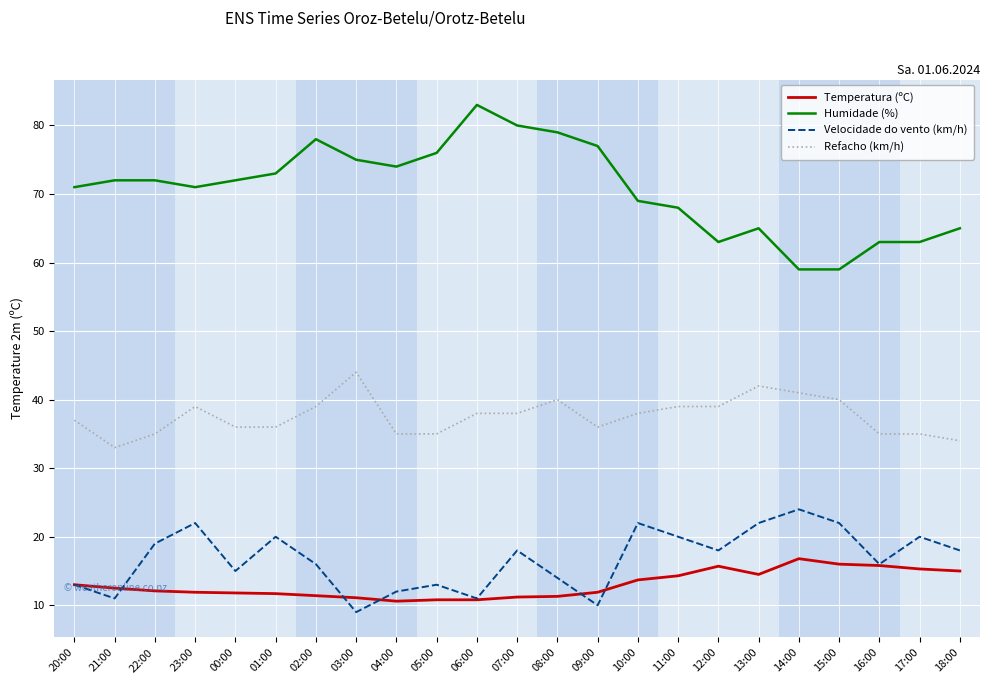

Which series has the largest total across all categories?

Humidade (%)